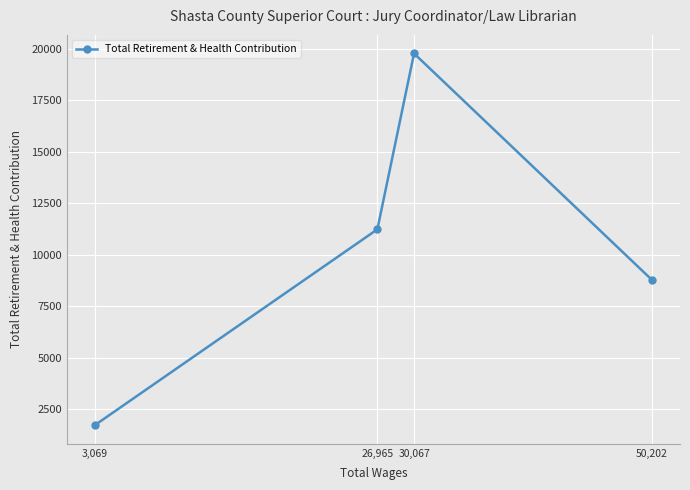

Which label corresponds to the smallest value in the chart?

3,069